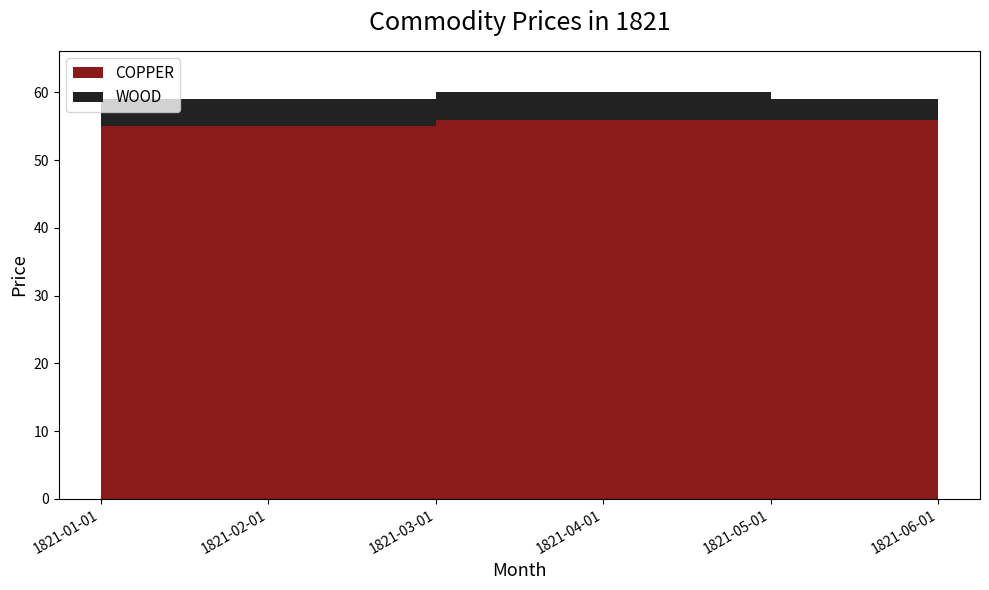

Reading left to right, extract all data points from this chart.

COPPER: 1821-01-01=55	1821-02-01=55	1821-03-01=56	1821-04-01=56	1821-05-01=56	1821-06-01=57
WOOD: 1821-01-01=4	1821-02-01=4	1821-03-01=4	1821-04-01=4	1821-05-01=3	1821-06-01=6